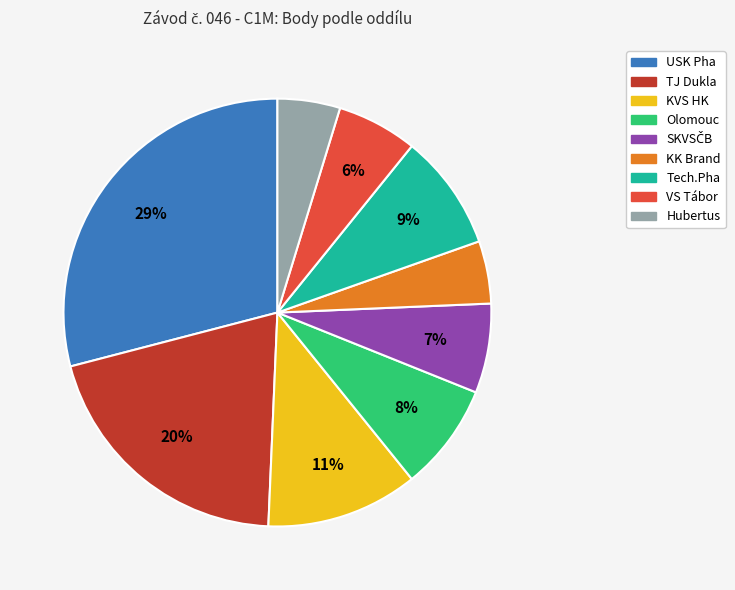

Is there any slice that represents more than half of the pie?

No